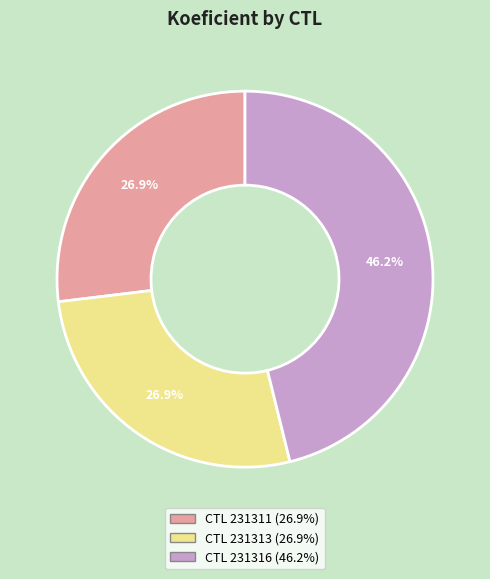

Is there any slice that represents more than half of the pie?

No